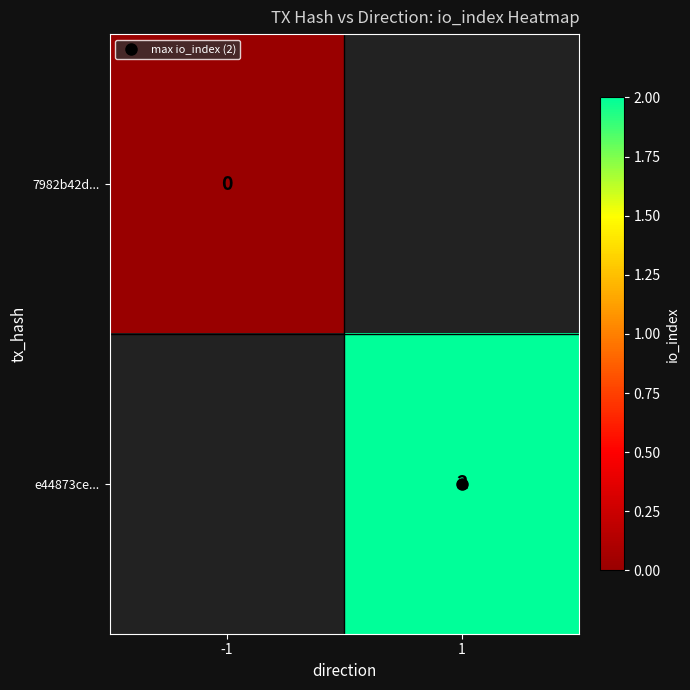

At which label does 7982b42d... reach its peak?

-1